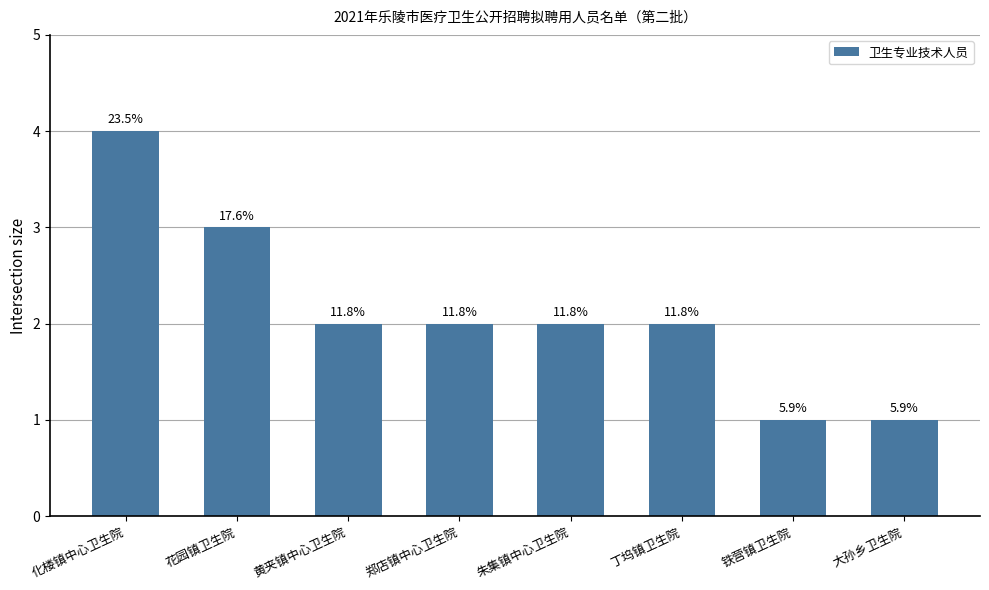

Does the chart contain any negative values?

No